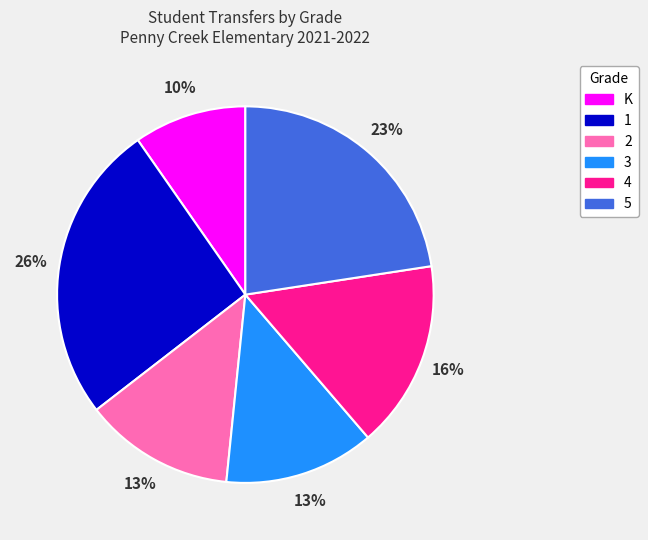

Between K and 4, which is larger?

4